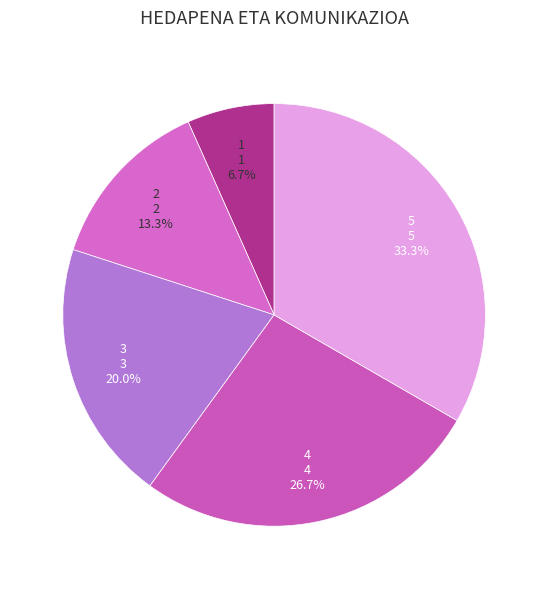

Count the number of slices in the pie.

5